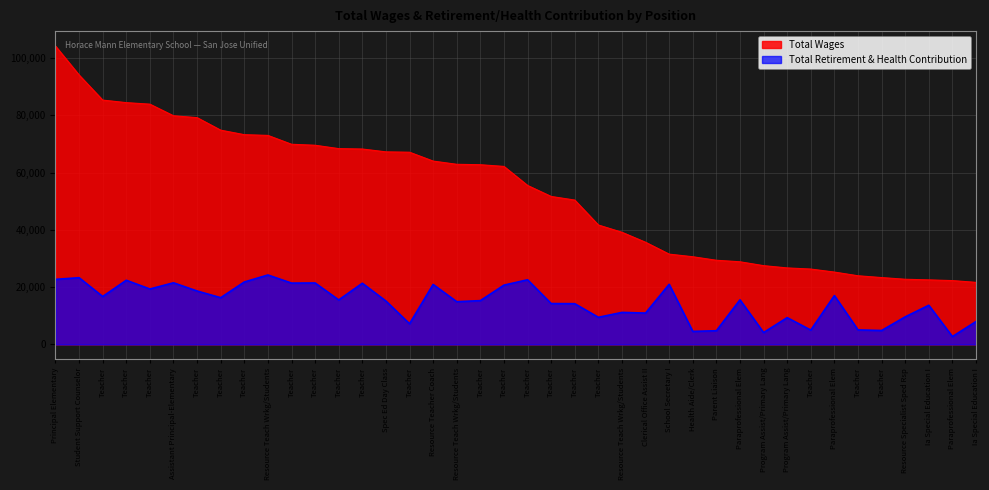

Which series changed the most between Teacher and Ia Special Education I?

Total Wages